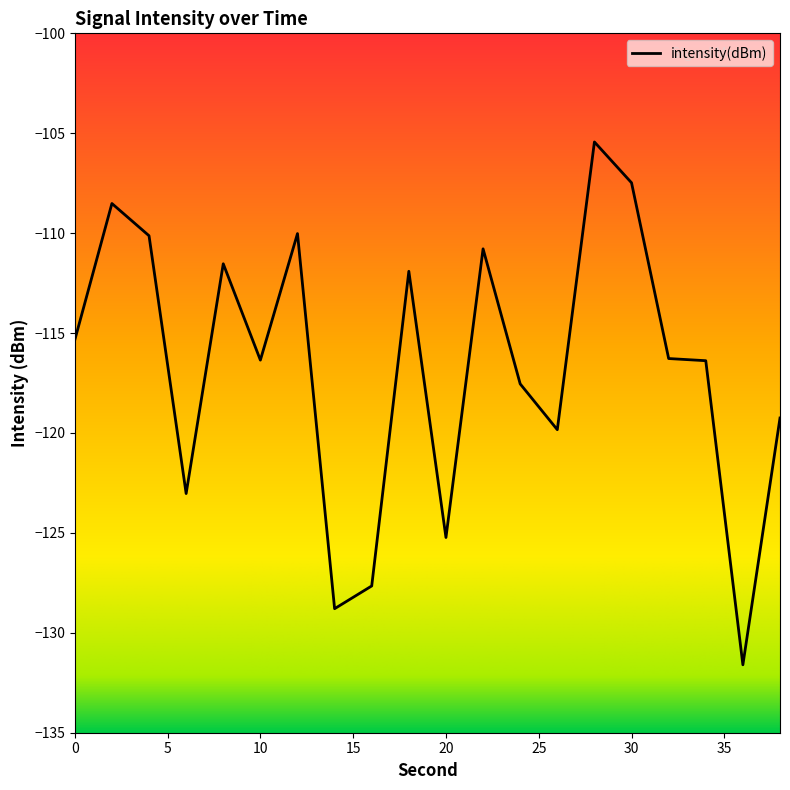

What is the difference between the maximum and minimum values?

26.2